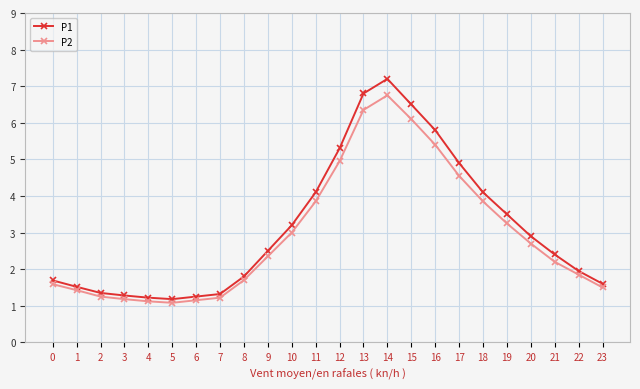

Where does the P2 series first go above 2?

9